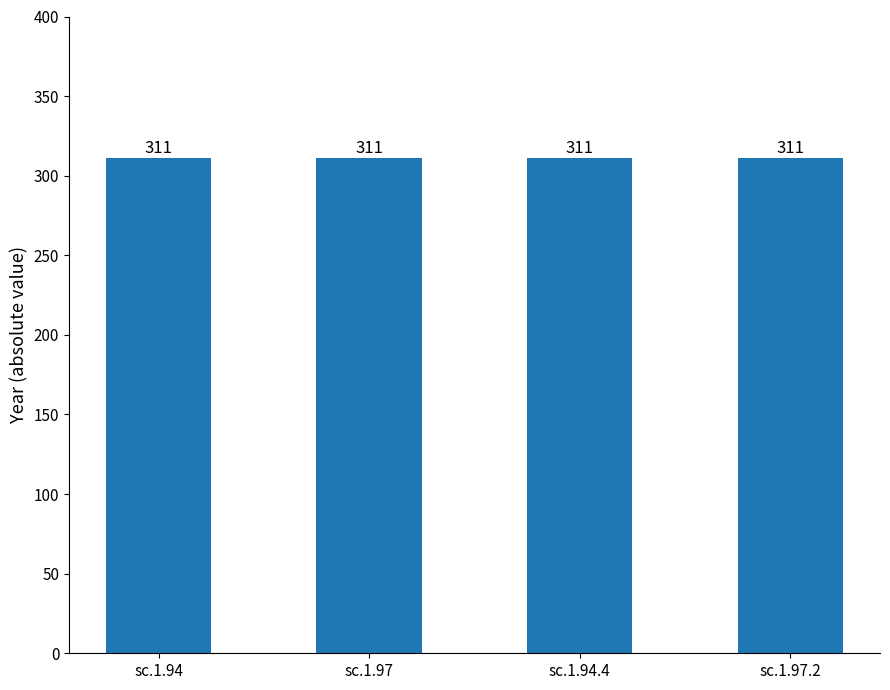

What is the sum of all A partire dall'anno values?

-1244